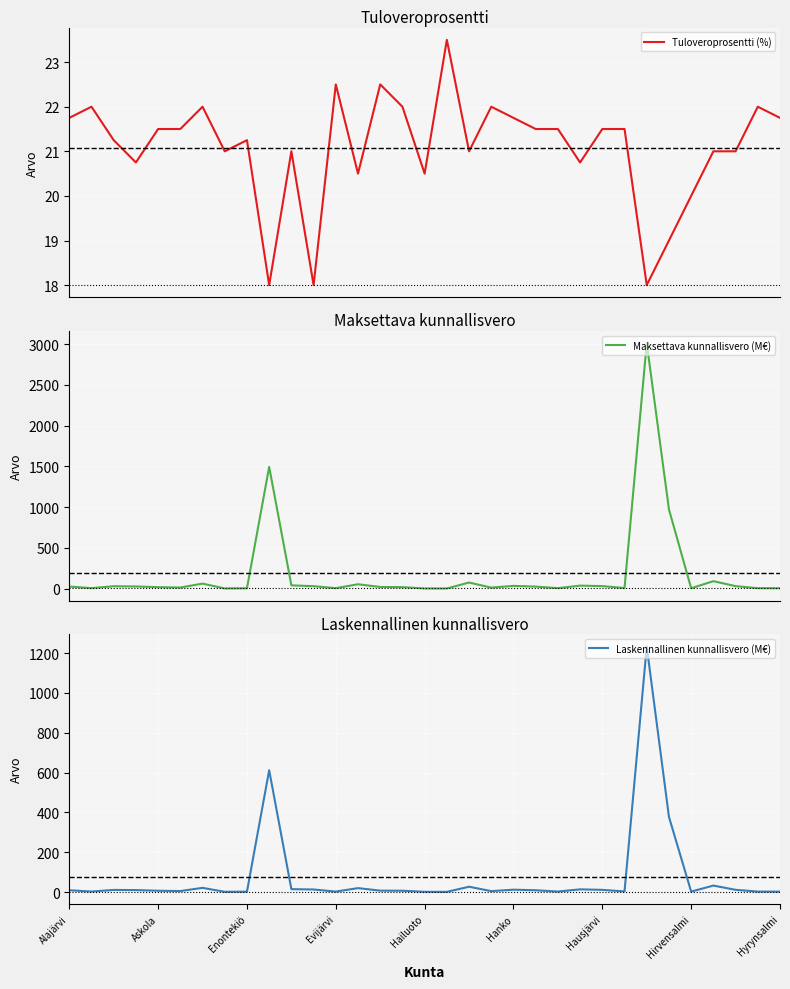

What are all the series names shown in the legend?

Tuloveroprosentti (%), Maksettava kunnallisvero (M€), Laskennallinen kunnallisvero (M€)